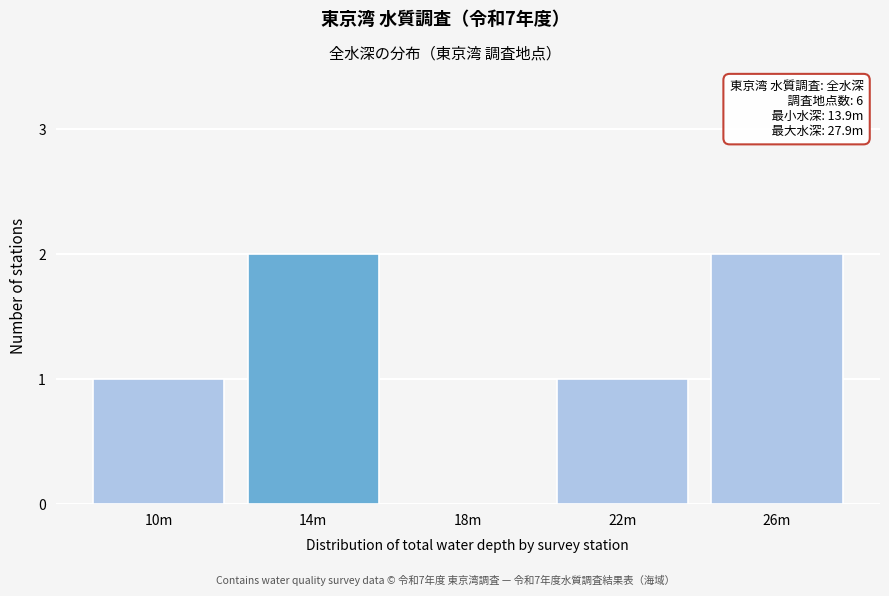

Reading right to left, transcribe all the data shown in this chart.

26m=2	22m=1	18m=0	14m=2	10m=1